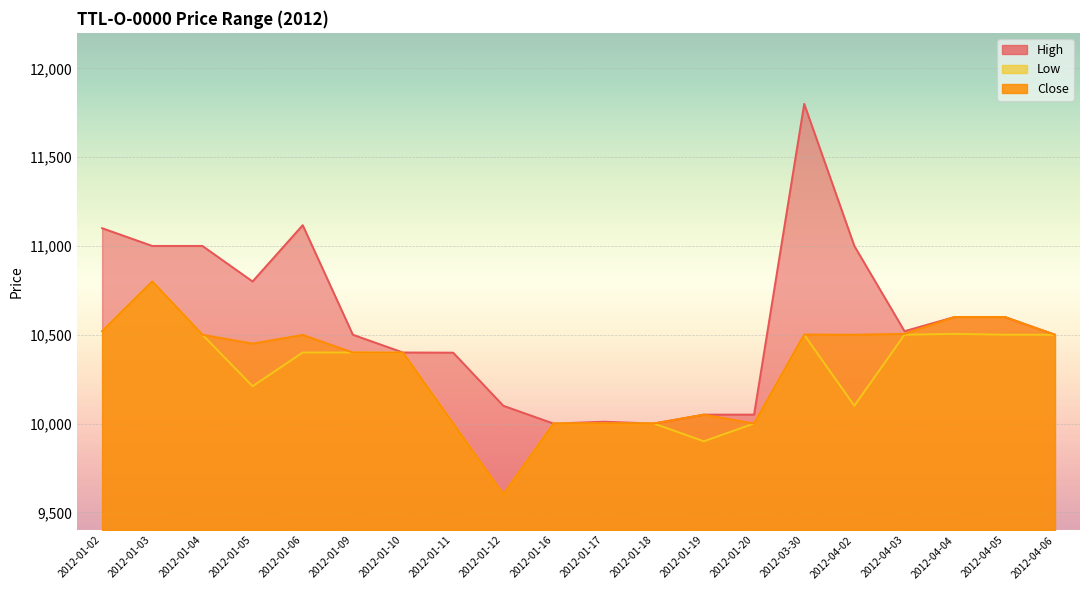

What position from the left is 2012-04-04?

18